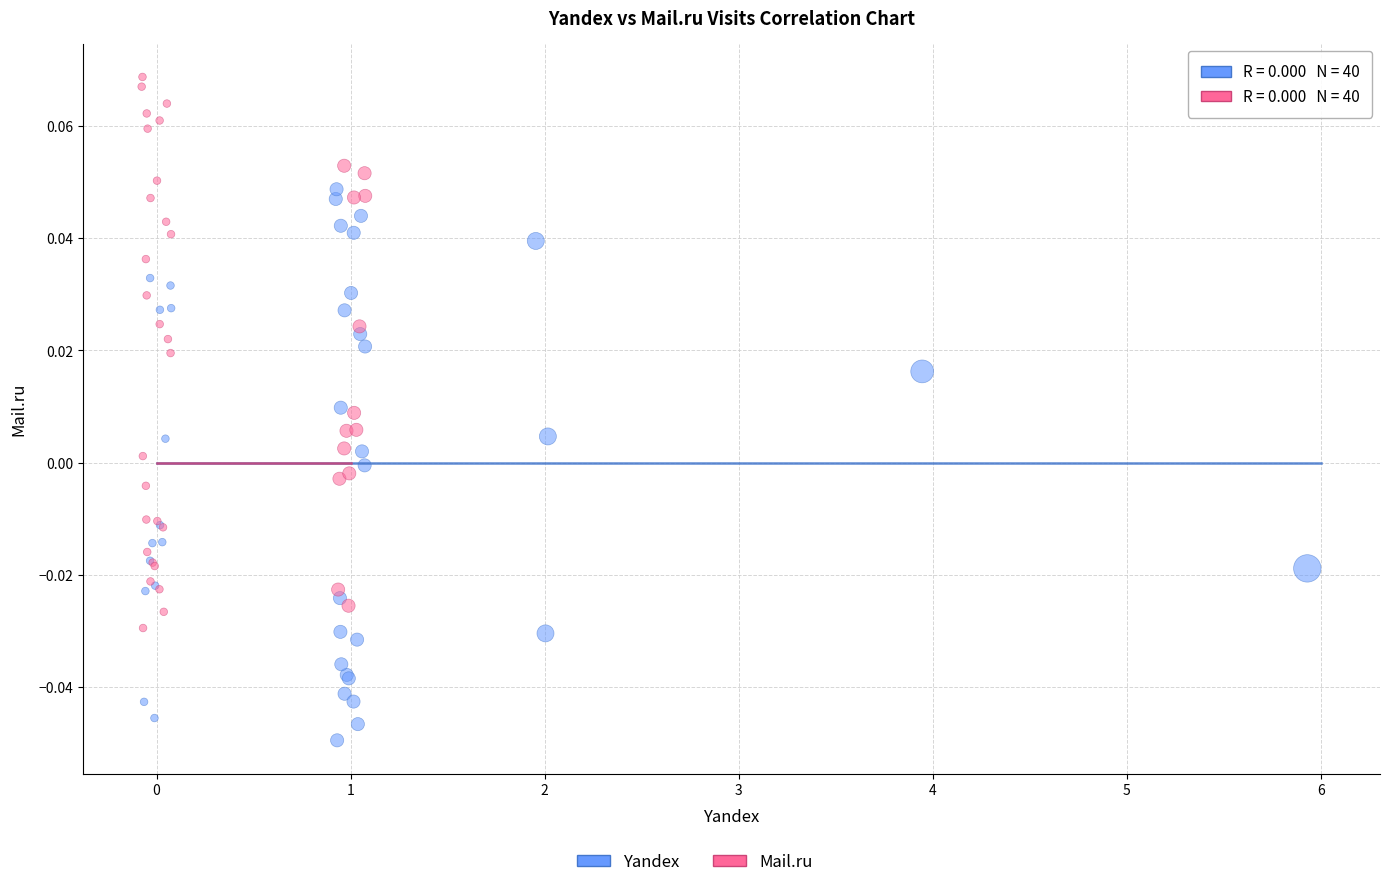

Which series contains the lowest Y value?

Yandex